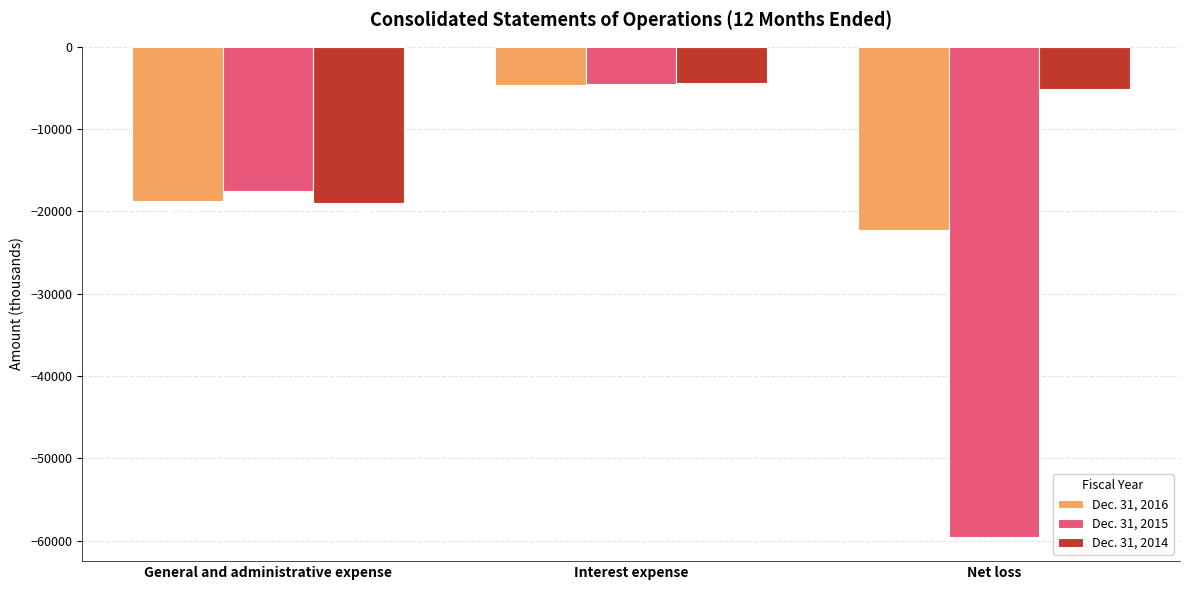

Reading left to right, extract all data points from this chart.

Dec. 31, 2016: General and administrative expense=-18692	Interest expense=-4634	Net loss=-22262
Dec. 31, 2015: General and administrative expense=-17554	Interest expense=-4523	Net loss=-59524
Dec. 31, 2014: General and administrative expense=-18970	Interest expense=-4402	Net loss=-5149